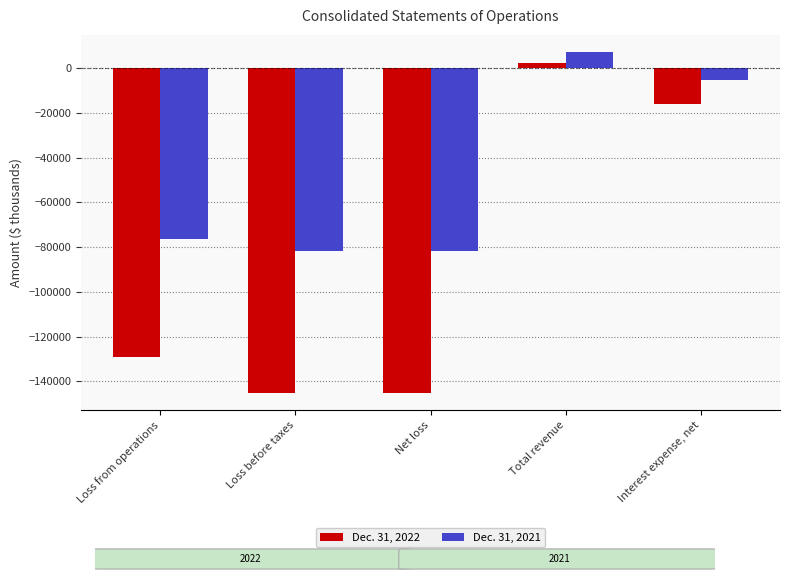

At which category is the sum across all series the highest?

Total revenue